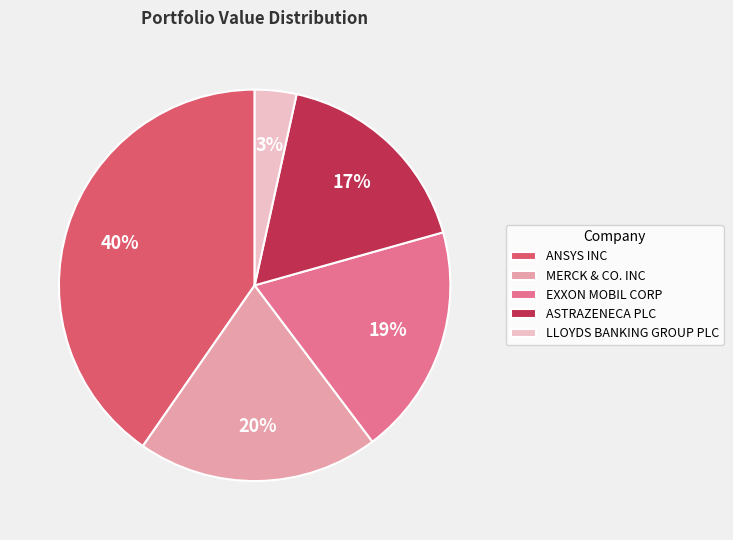

Rank the categories by value from highest to lowest.

ANSYS INC, MERCK & CO. INC, EXXON MOBIL CORP, ASTRAZENECA PLC, LLOYDS BANKING GROUP PLC